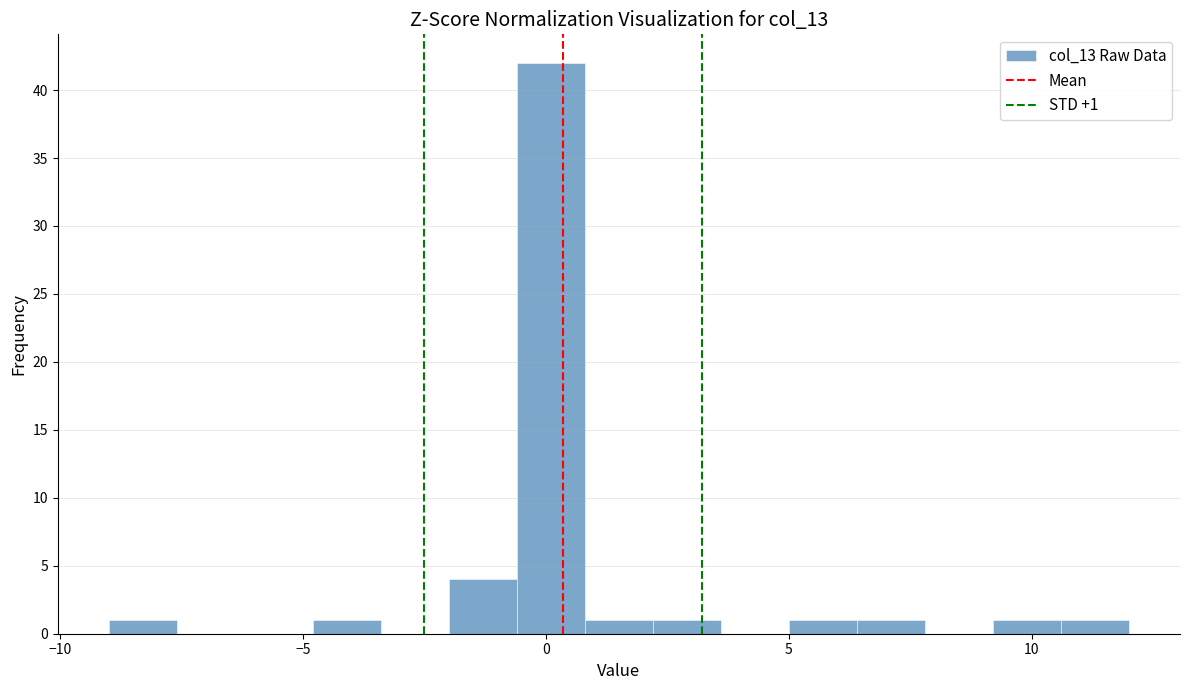

Around what value on the x-axis is the tallest bar? Give the approximate position of its centre, as read against the axis.

0.0